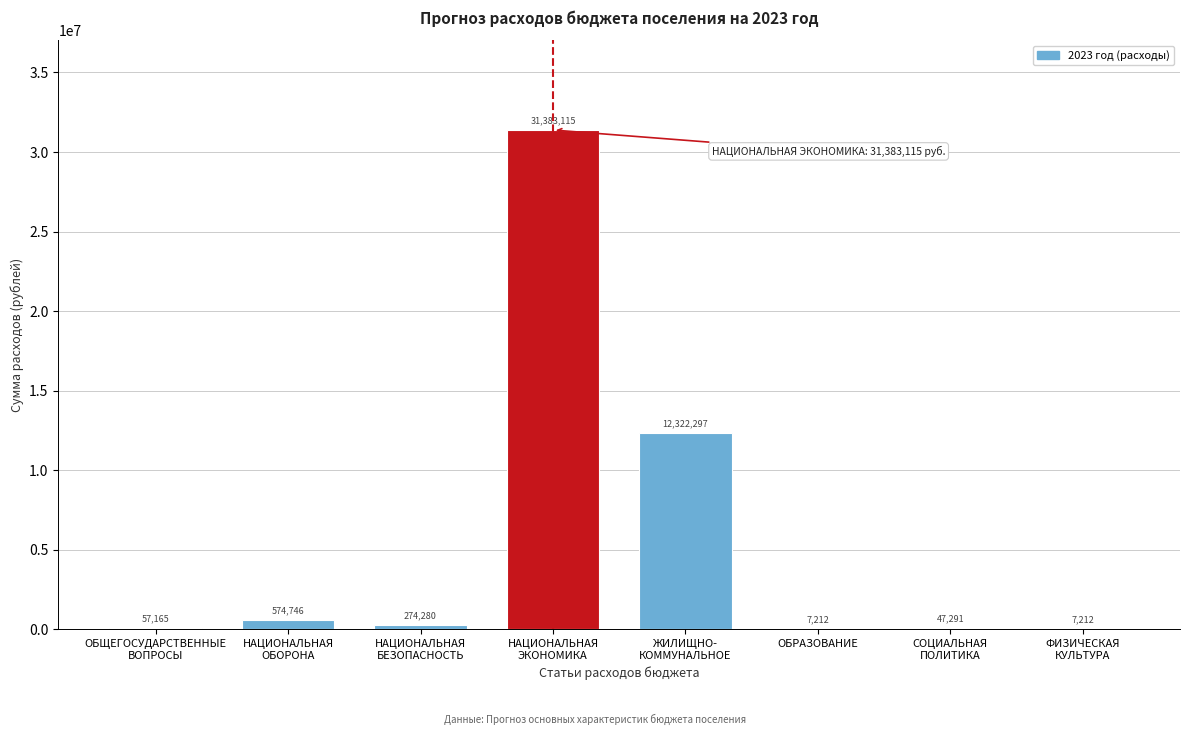

What is the sum of all values?

44673318